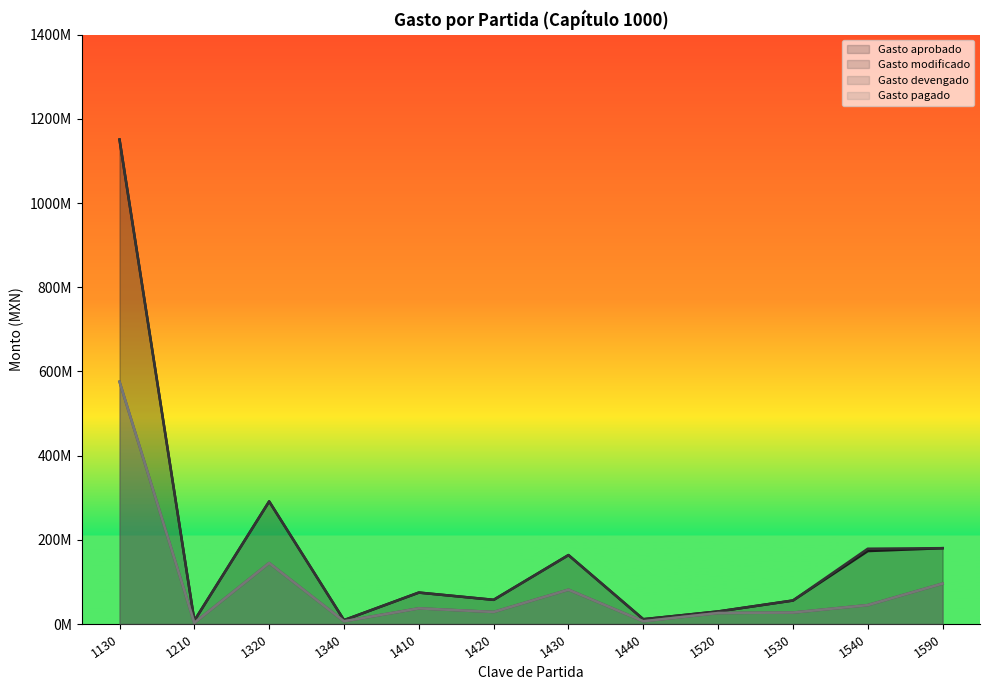

True or false: Gasto modificado and Gasto devengado intersect in this chart.

False